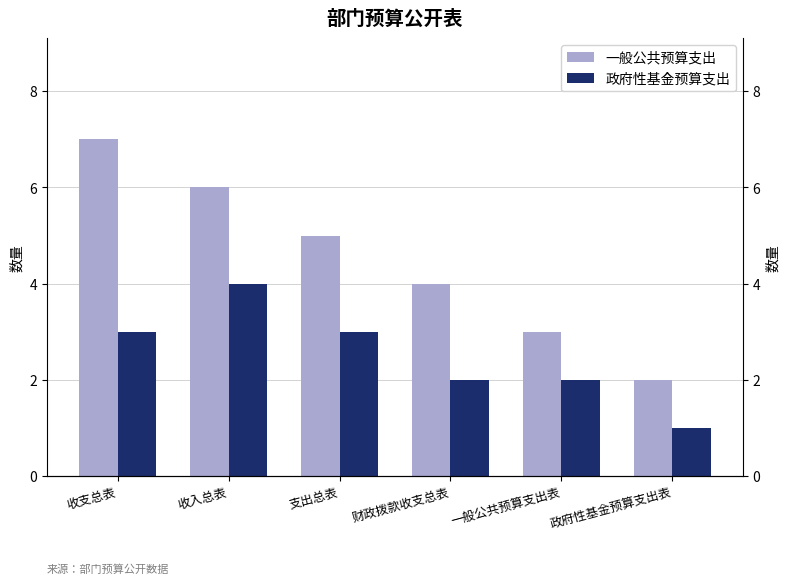

What is the spread (max minus min) of values at 收入总表?

2